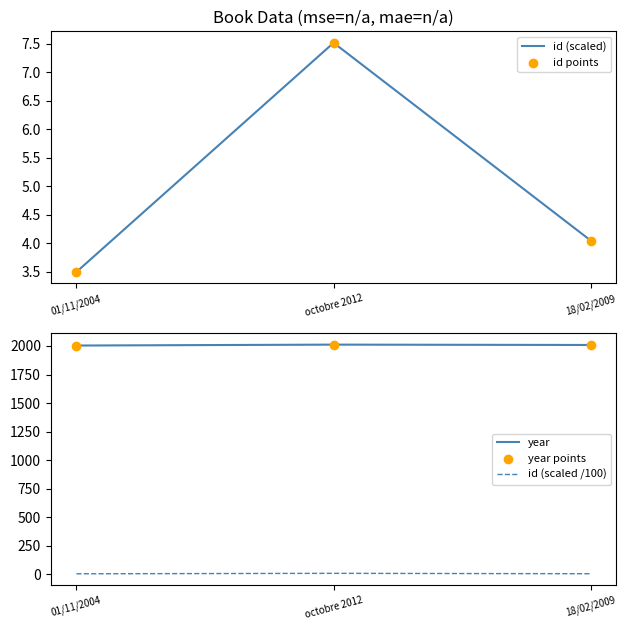

Is the value of id points at 01/11/2004 greater than the value of year points at 01/11/2004?

No